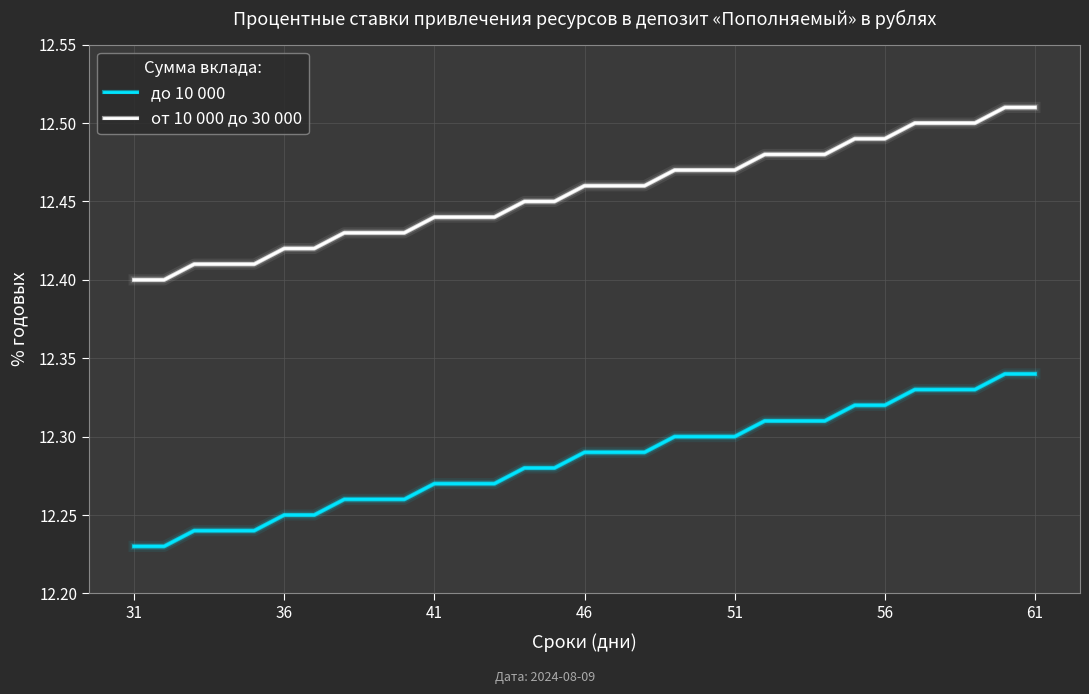

What are all the series names shown in the legend?

до 10 000, от 10 000 до 30 000